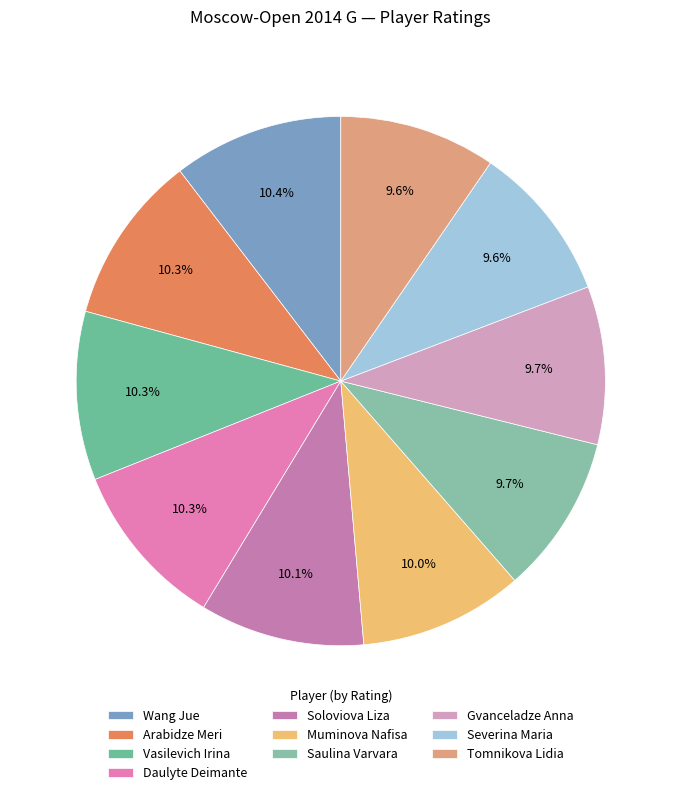

What is the largest slice in the pie chart?

Wang Jue